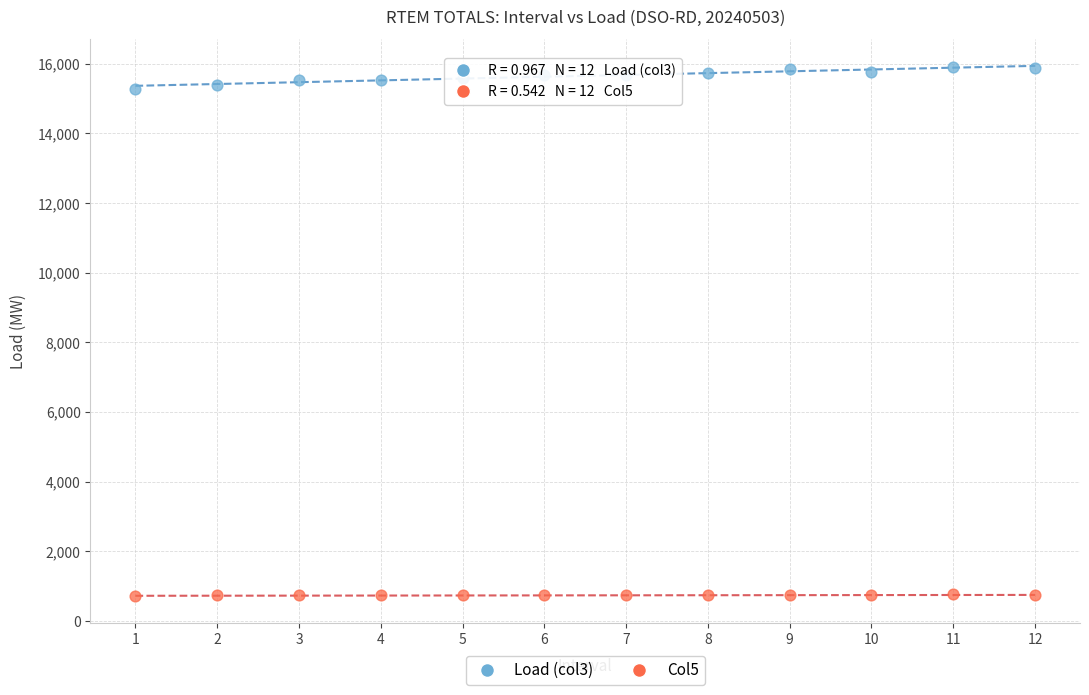

Across all data points, what is the range of Y values (max minus min)?

15201.2